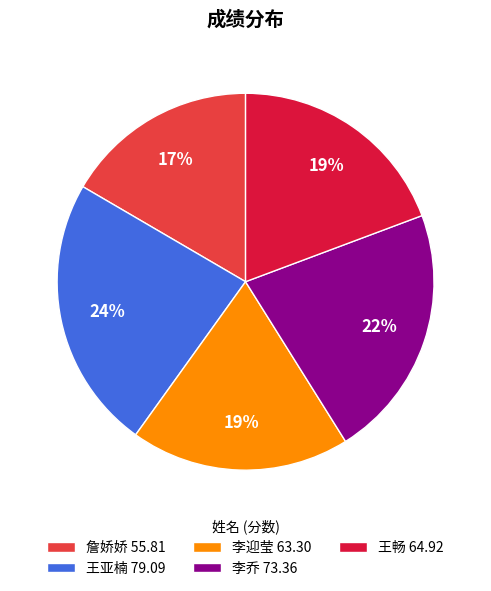

To the nearest percent, what is the difference between the largest and smallest slice percentages?

7%